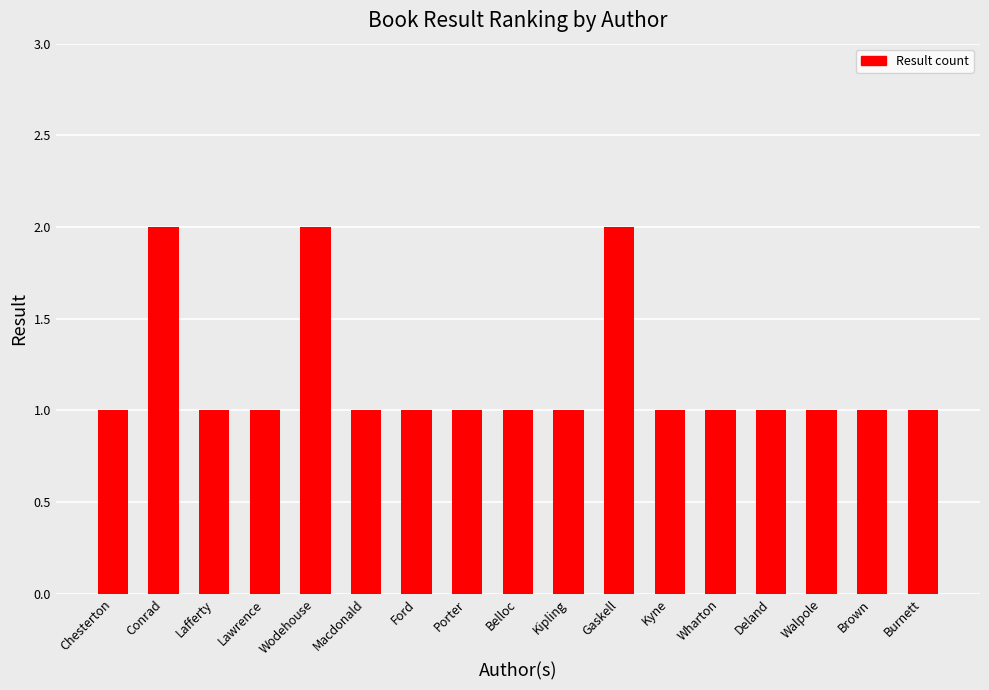

Is it true that the value at Wharton is 1?

True